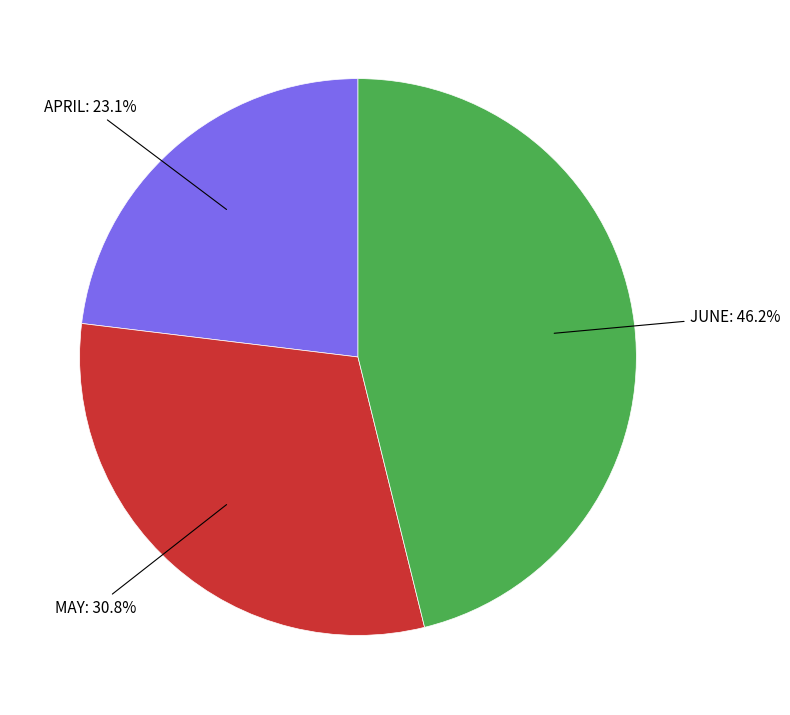

How many slices are in this pie chart?

3